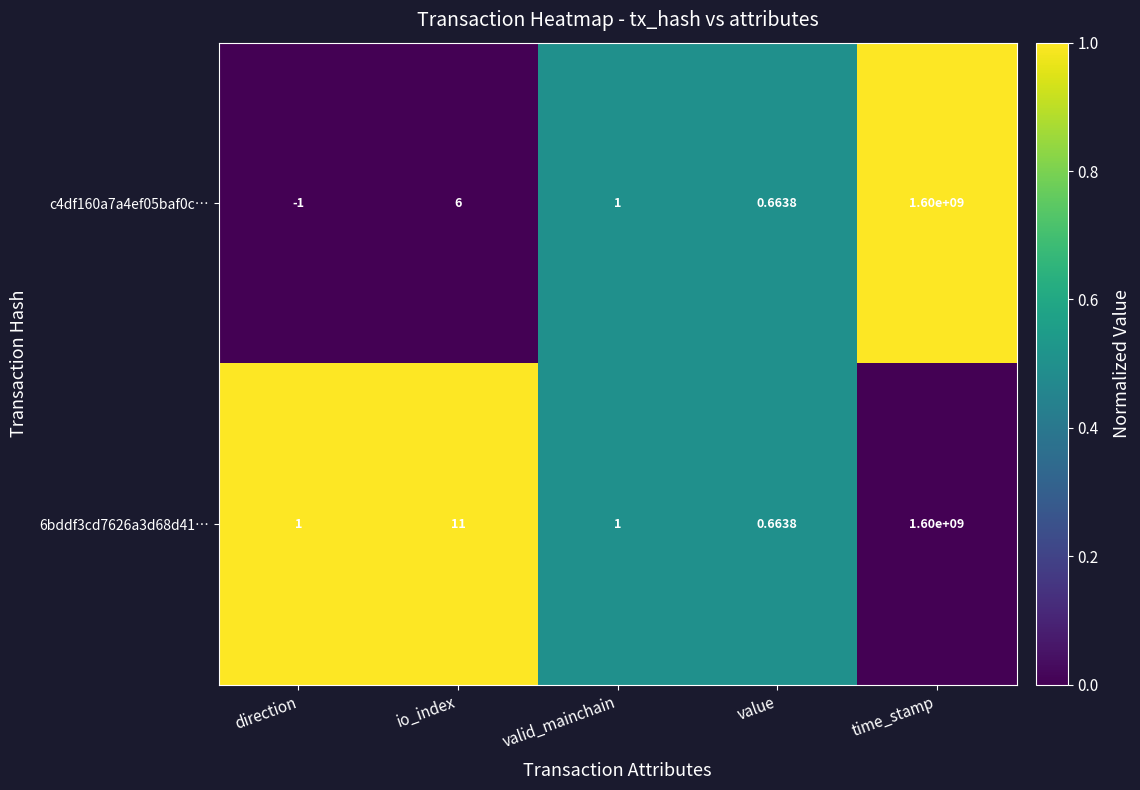

List the series in order of their overall mean, lowest first.

c4df160a7a4ef05baf0c…, 6bddf3cd7626a3d68d41…